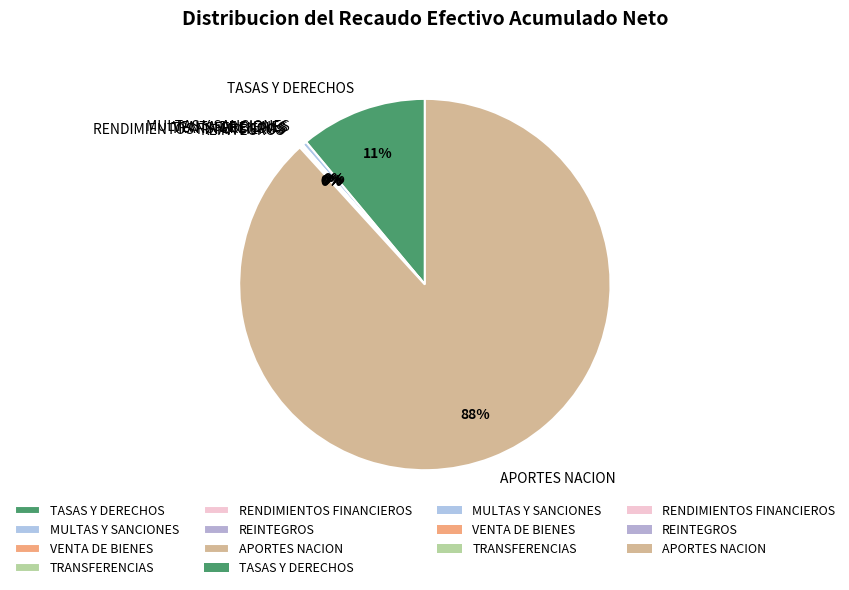

To the nearest percent, what is the average slice percentage?

14%